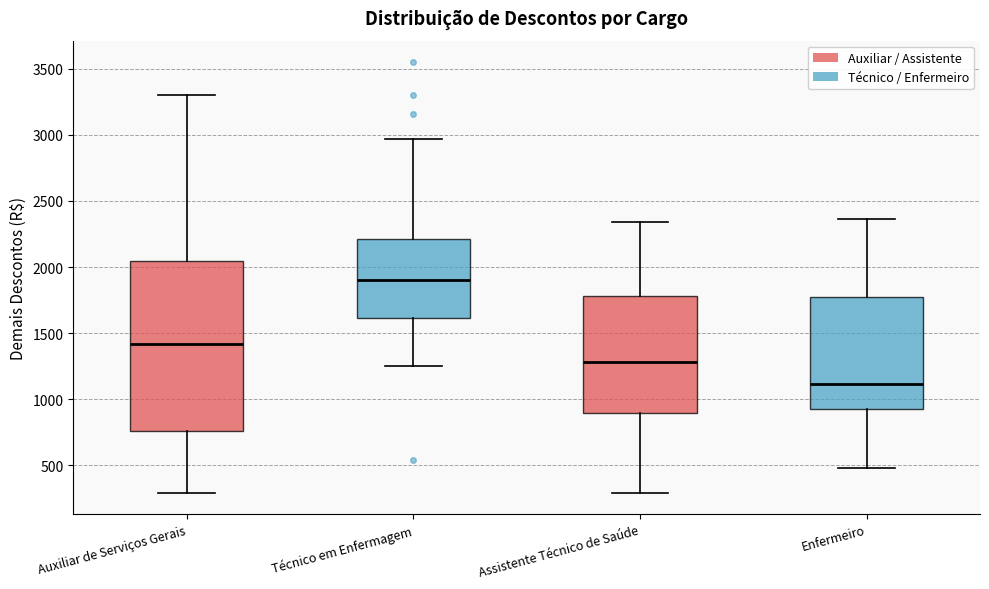

Comparing the boxes themselves (not the whiskers), which one is the tallest?

Auxiliar de Serviços Gerais